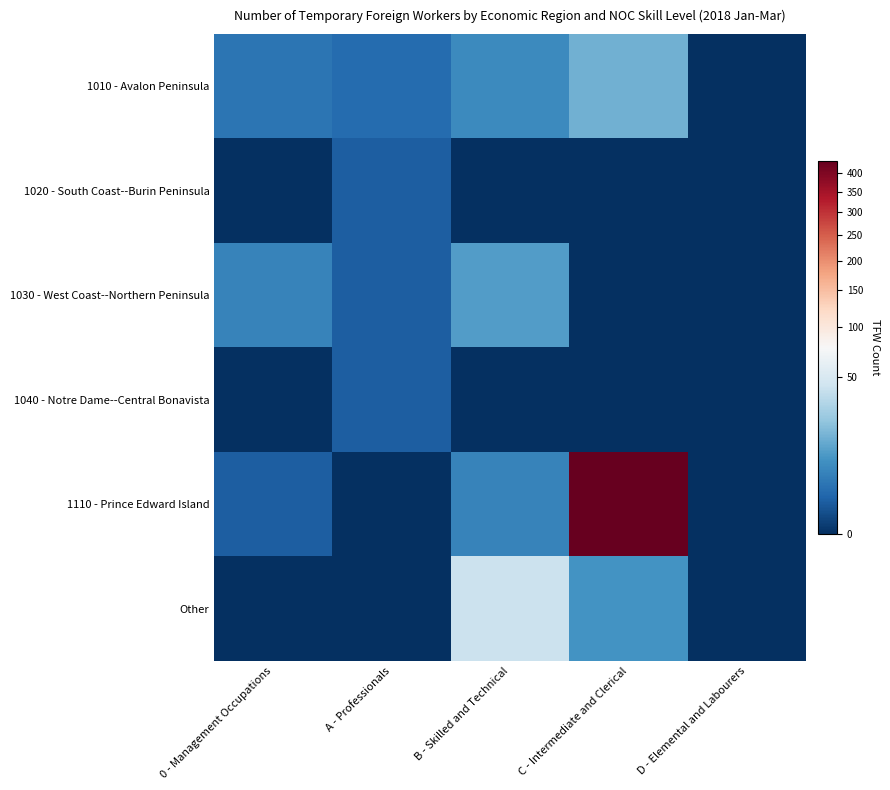

At which category is the sum across all series the highest?

C - Intermediate and Clerical